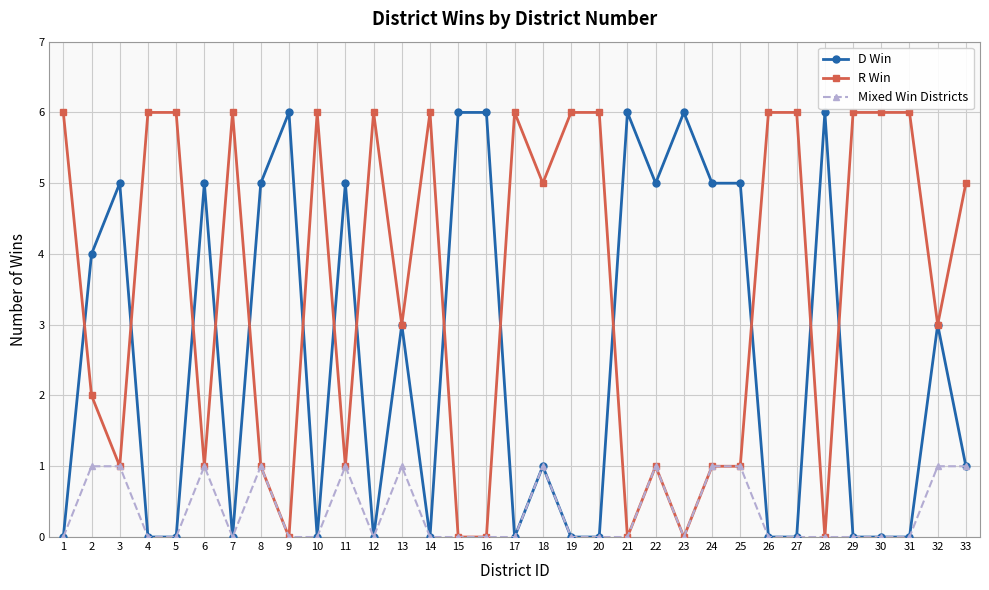

How many distinct data groups are displayed?

3